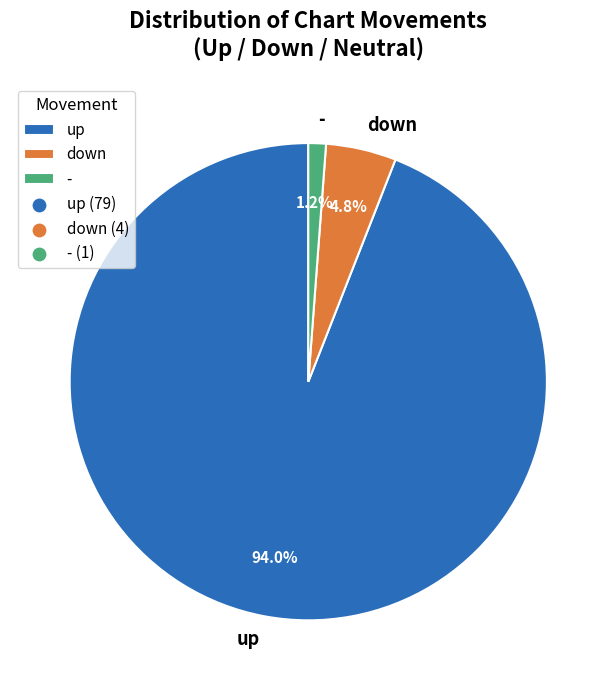

Is it true that down is 9% of the pie?

False